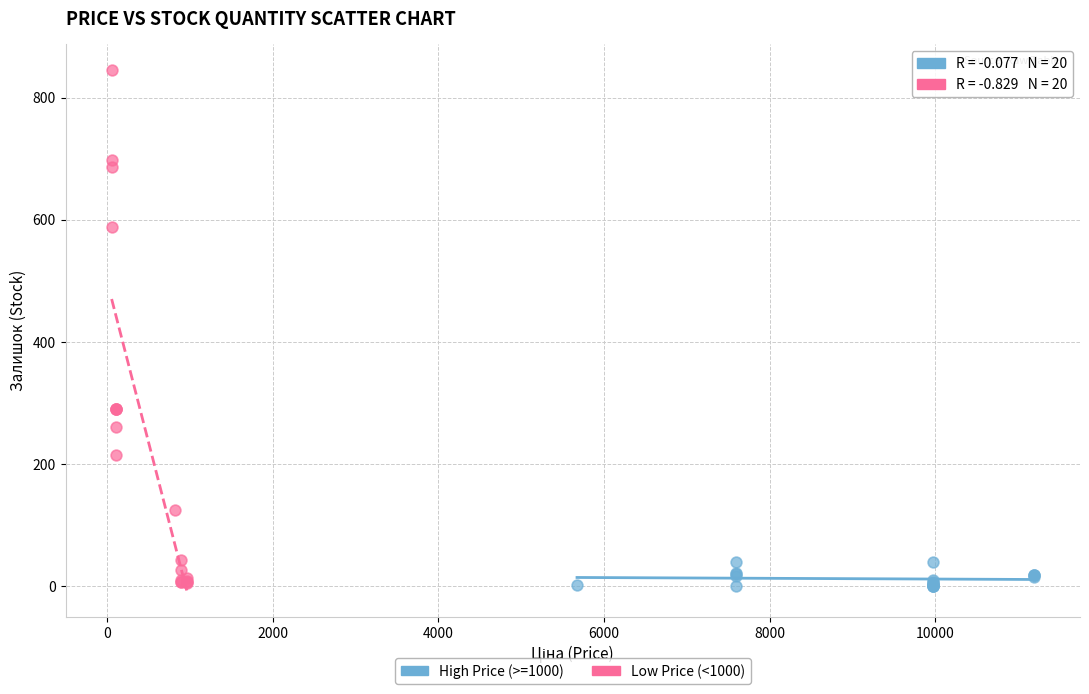

Which series has the widest spread of Y values?

Low Price (<1000)